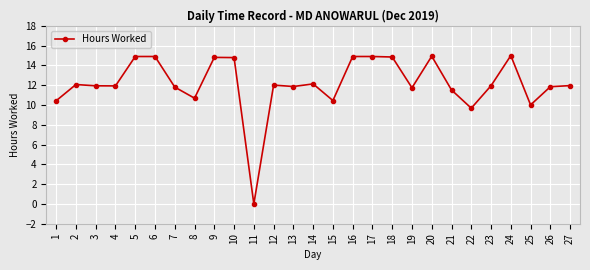

Where is the data nearest to the value 7?

22